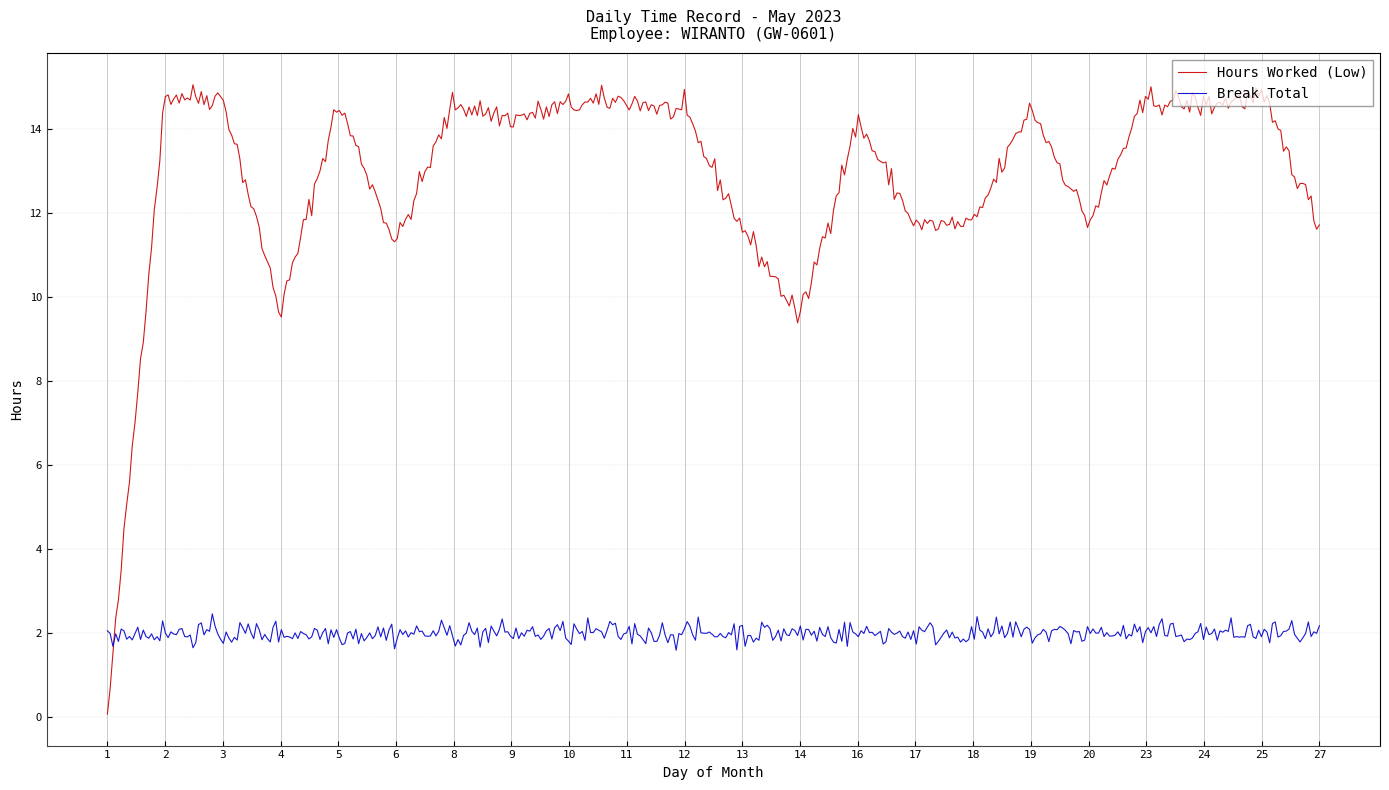

Rank the series by their average value, from highest to lowest.

Hours Worked (Low), Break Total